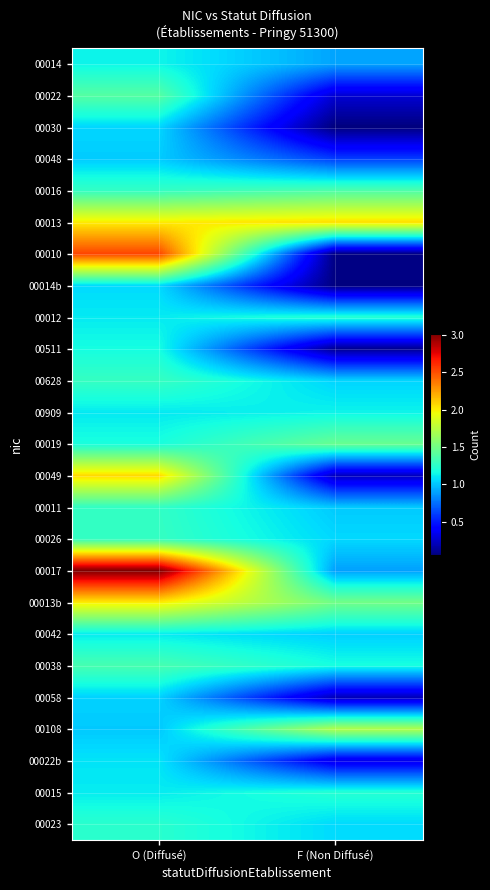

Rank the series at O (Diffusé) from highest to lowest value.

00017, 00010, 00049, 00013b, 00013, 00022, 00038, 00628, 00026, 00016, 00011, 00023, 00019, 00511, 00014, 00015, 00042, 00012, 00909, 00022b, 00014b, 00030, 00058, 00048, 00108